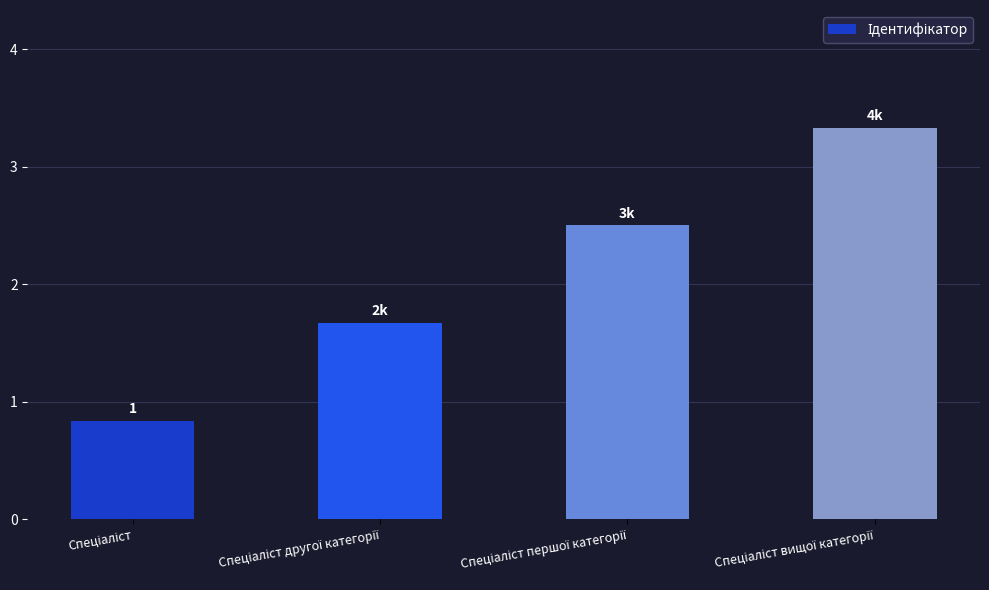

How many values are between 2 and 4?

3